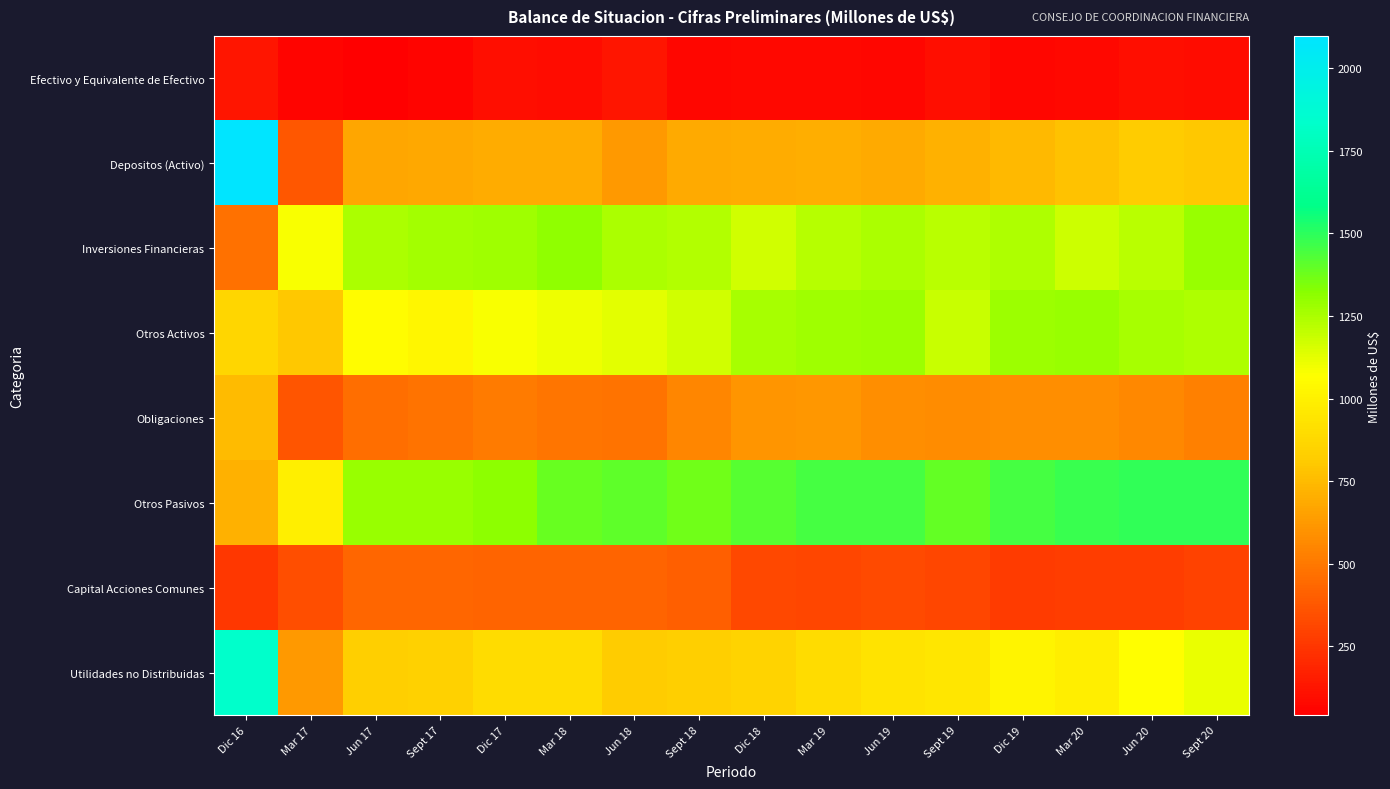

What is the smallest value displayed?

41.8